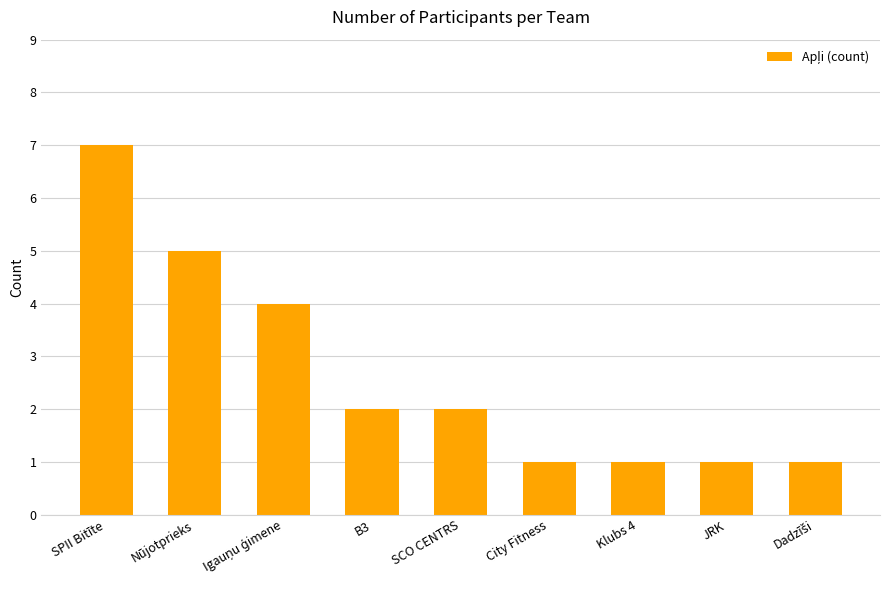

Reading right to left, transcribe all the data shown in this chart.

1	1	1	1	2	2	4	5	7